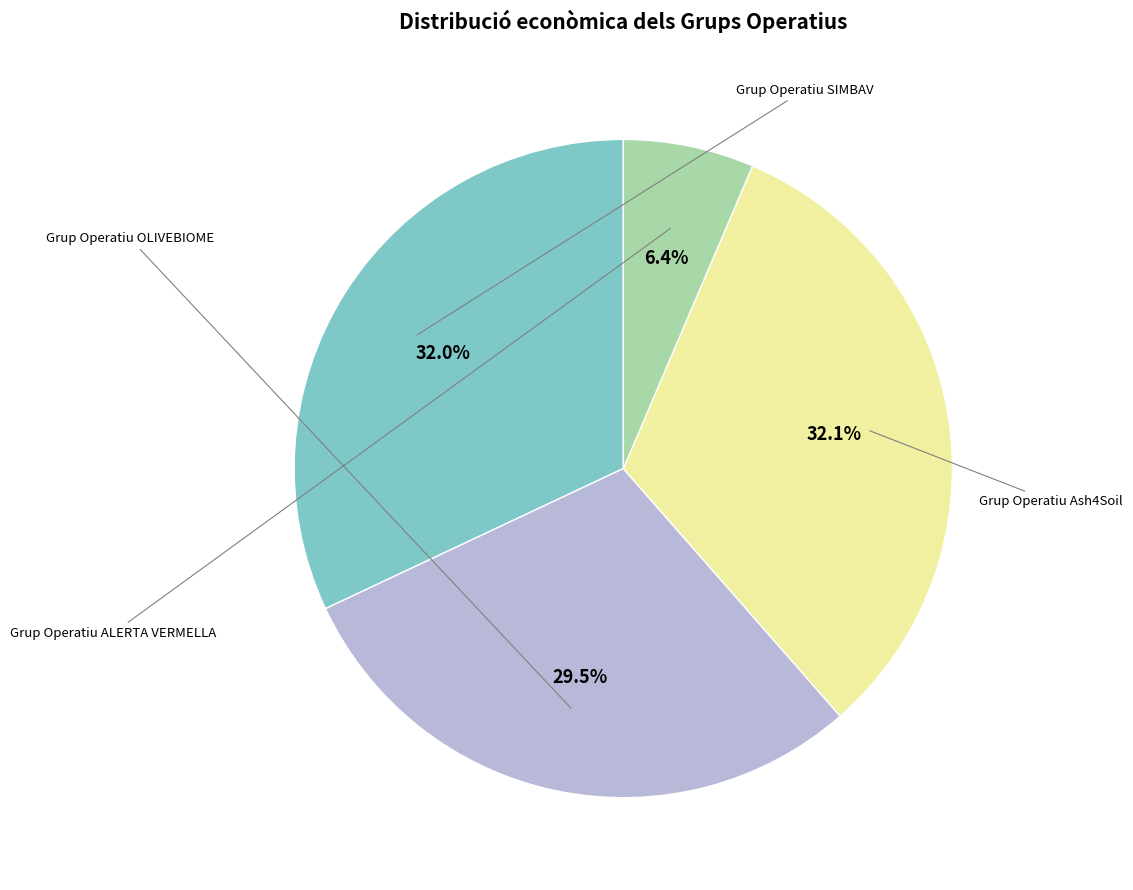

Is there a majority slice in this chart?

No